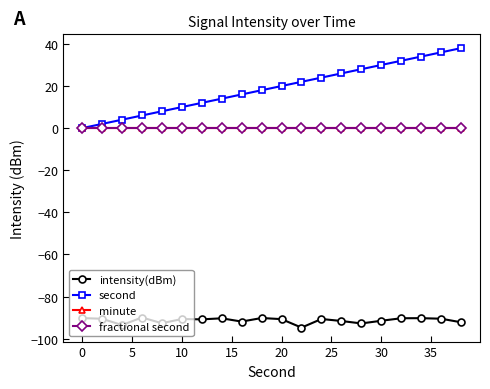

At how many categories does at least one series exceed 11?

14